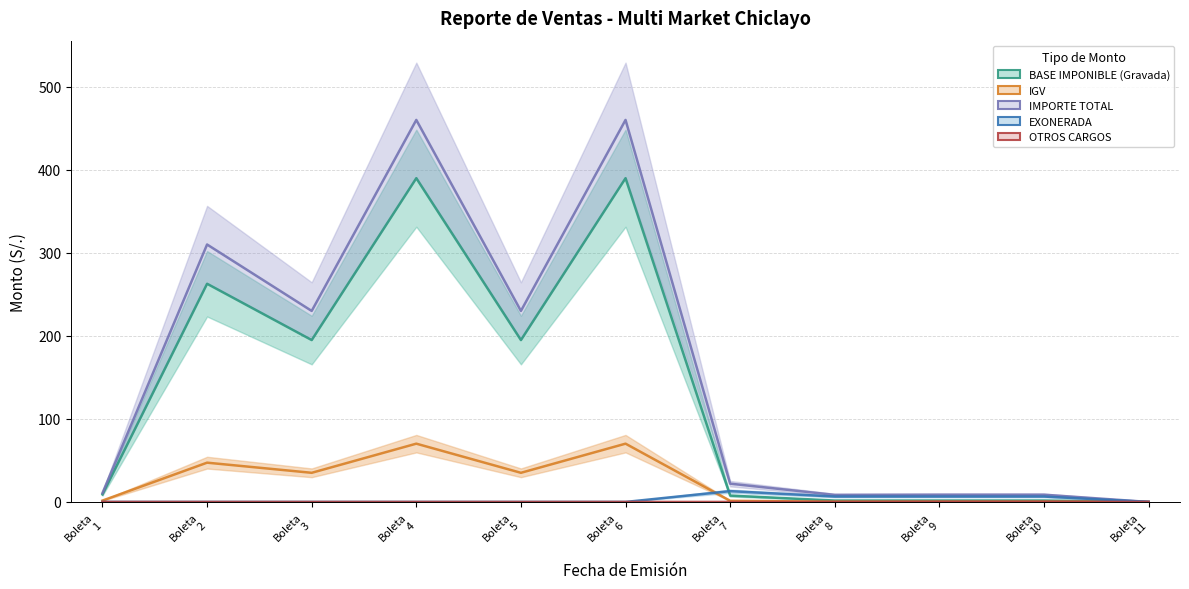

How many lines are shown in the chart?

5